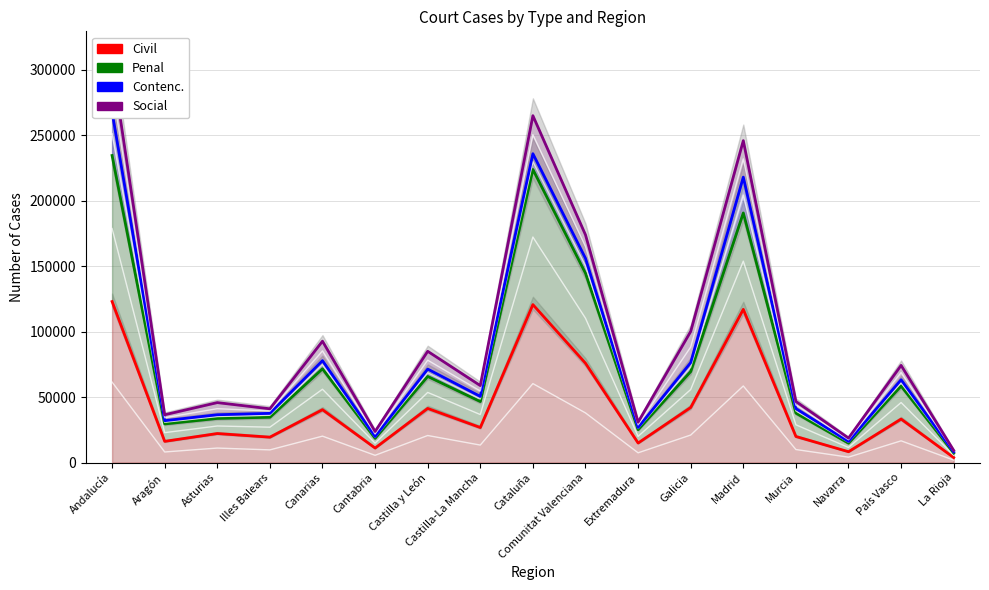

Is the value of Contenc. at Castilla-La Mancha greater than the value of Social at Aragón?

Yes